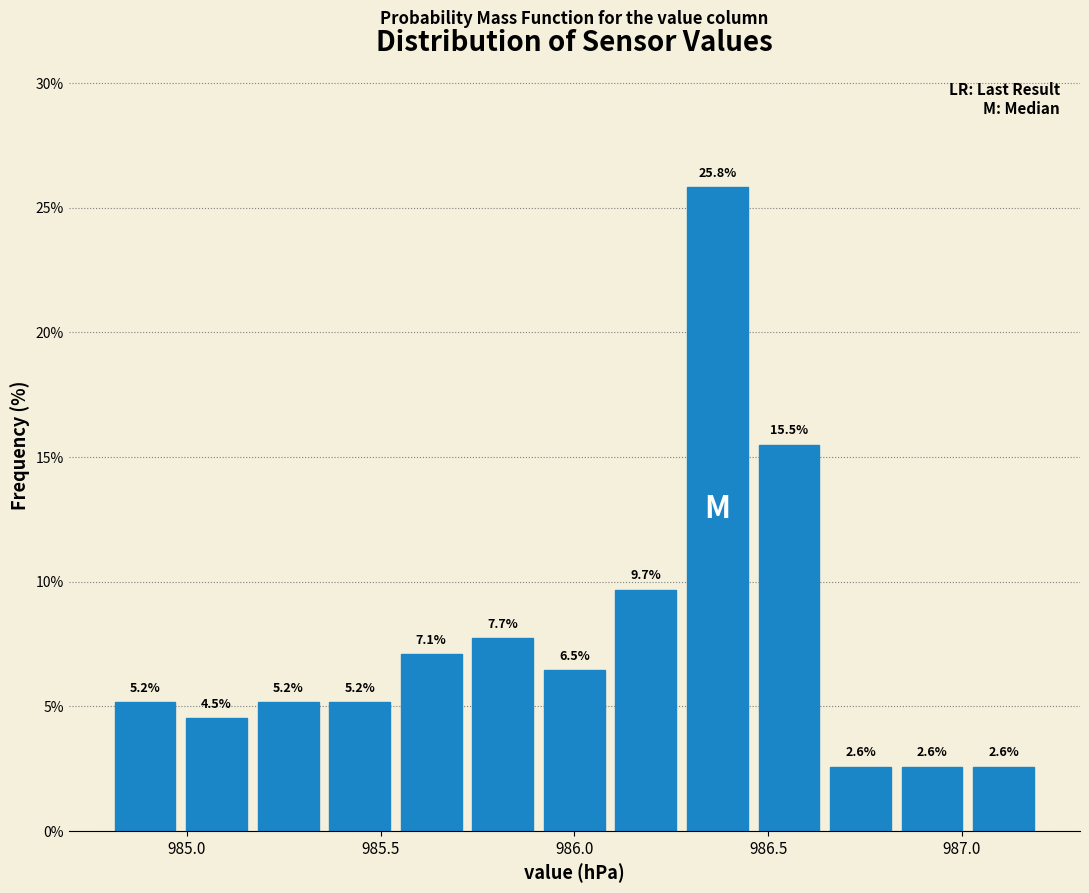

Around what value on the x-axis is the tallest bar? Give the approximate position of its centre, as read against the axis.

986.35